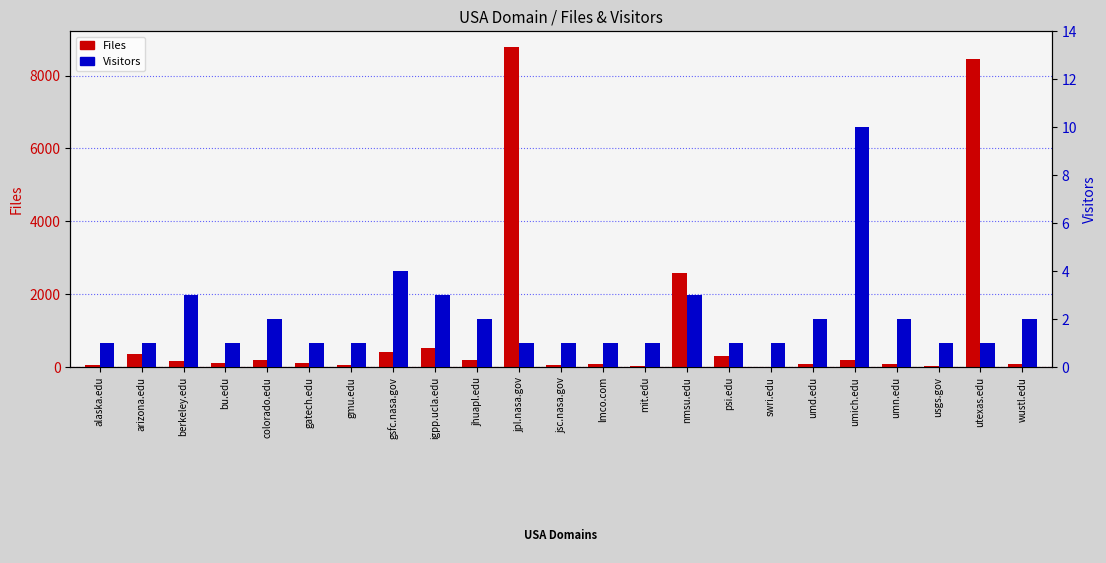

How many data points in Files are less than 111?

11